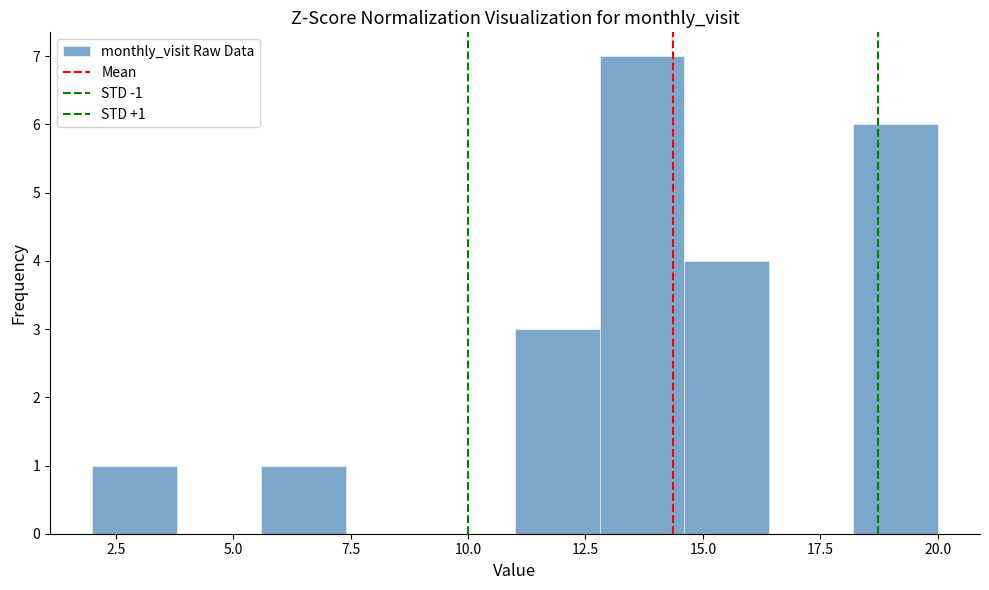

Read against the x-axis, roughly where is the centre of the tallest bar?

13.5